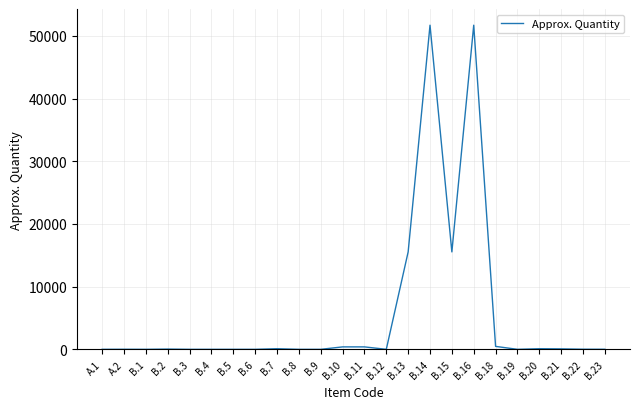

What is the greatest value displayed?

51700